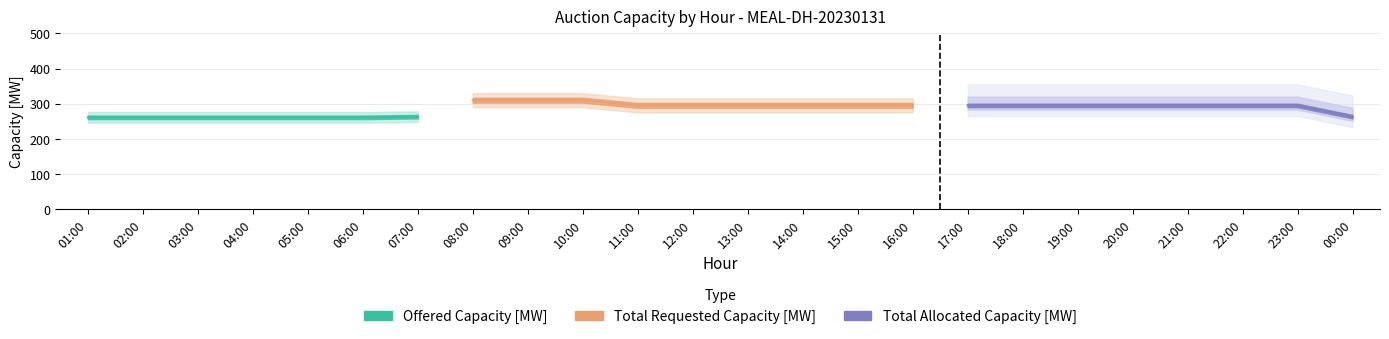

What is the label of the 4th point from the left?

04:00